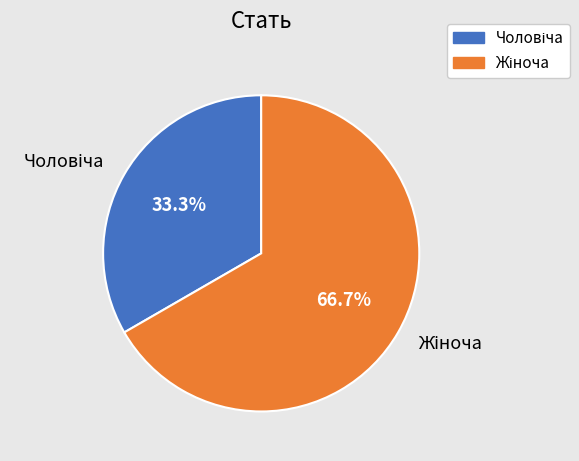

Is there any slice that represents more than half of the pie?

Yes